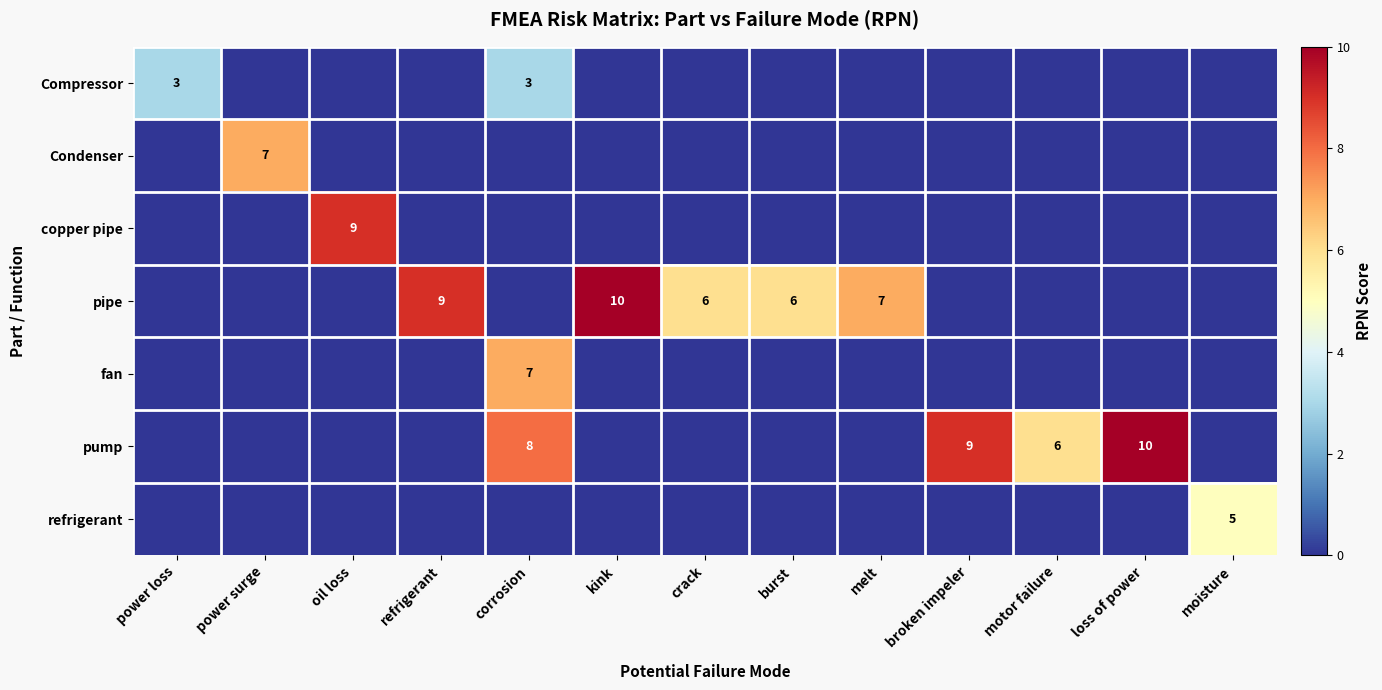

The pump series shows 1 at motor failure. True or false?

False